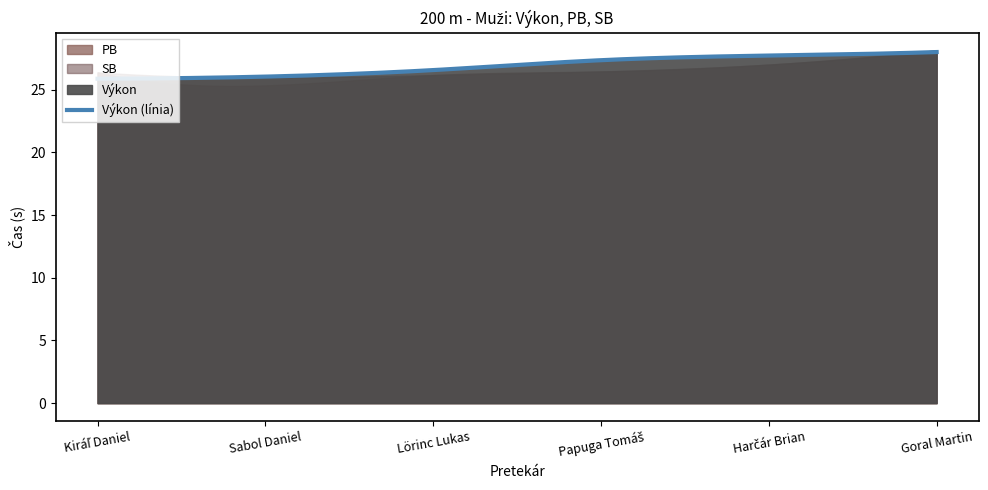

How many values in the SB series exceed 26?

5